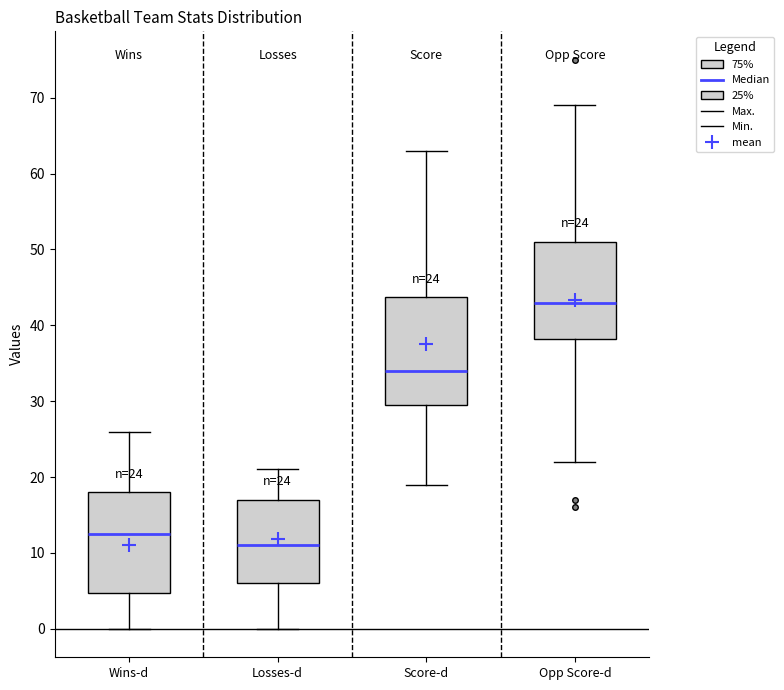

Which box's median line is the highest?

Opp Score-d